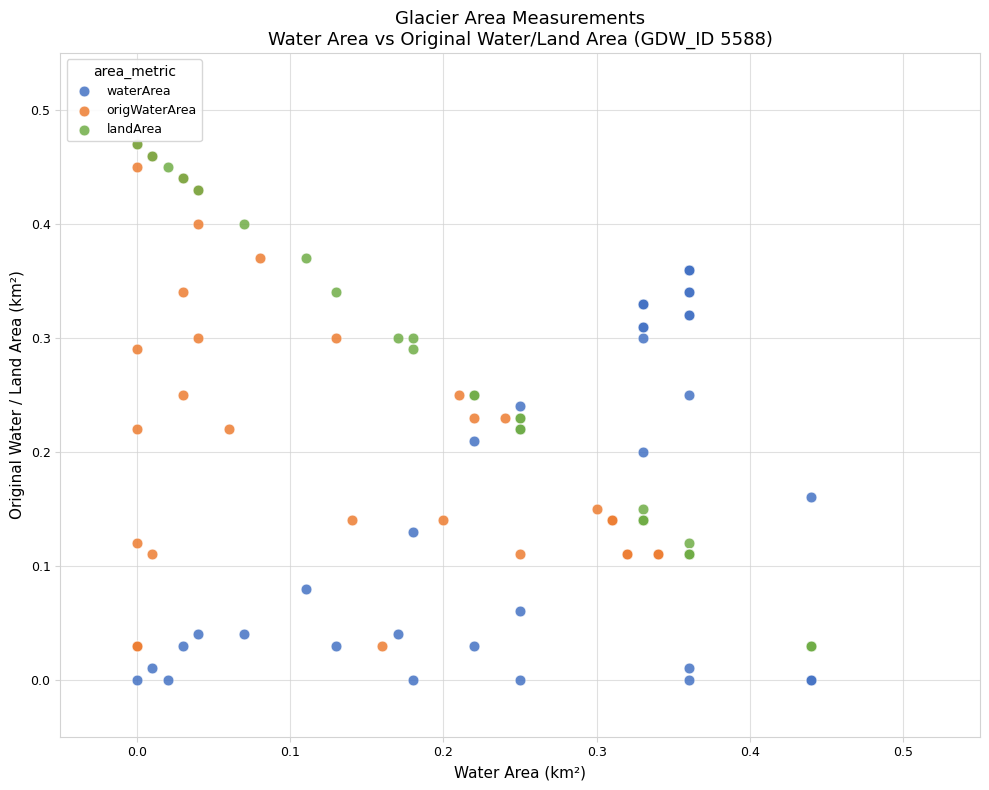

Which series reaches the minimum Y coordinate?

waterArea